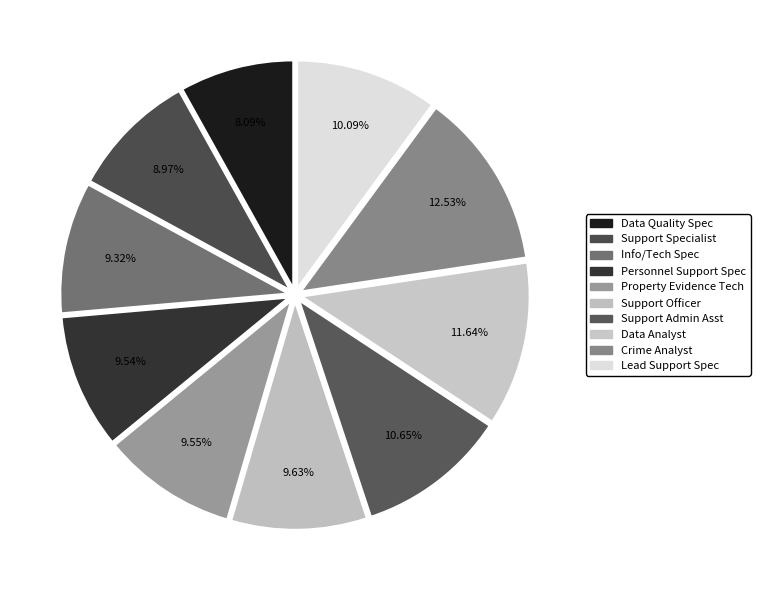

Count the number of slices in the pie.

10